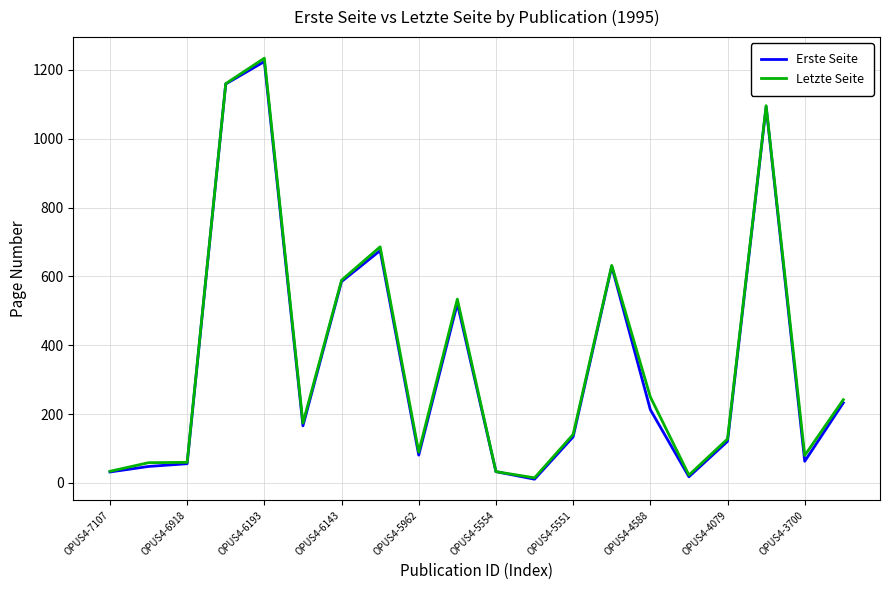

Does the chart display data point markers on the line(s)?

No